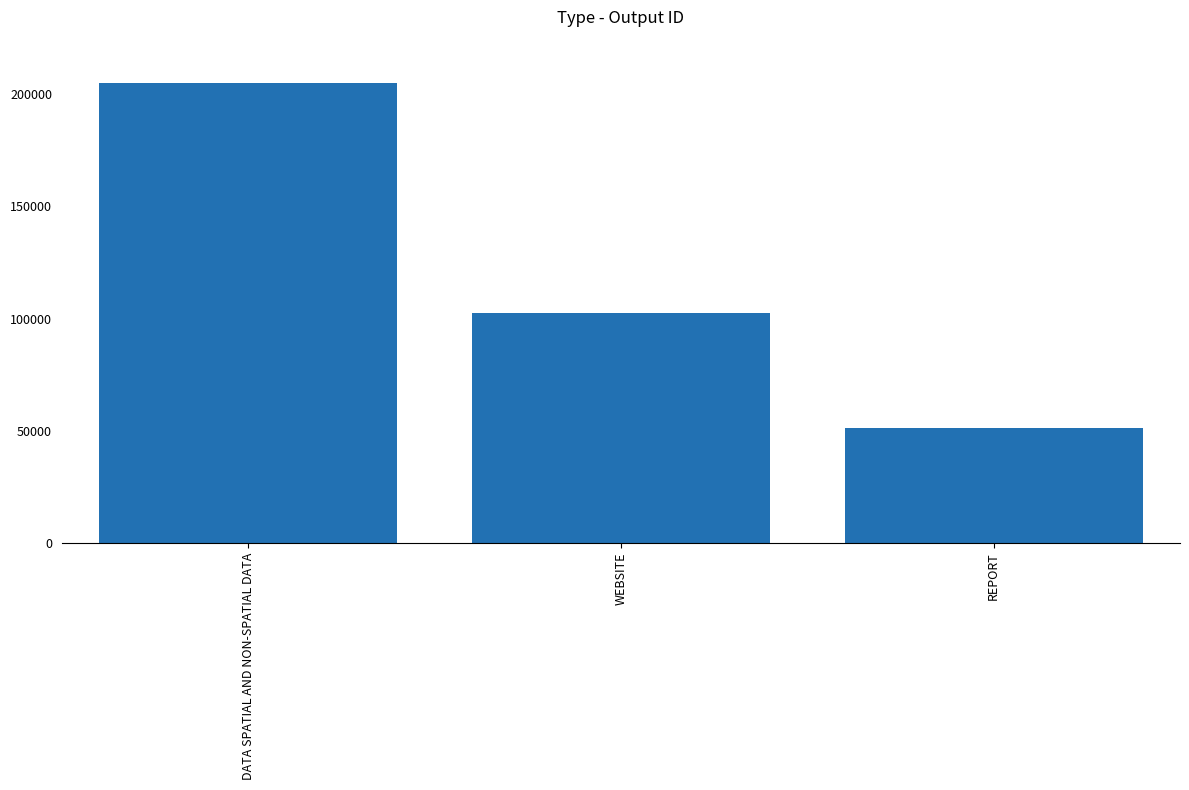

What is the sum of the values at REPORT and WEBSITE?

153933